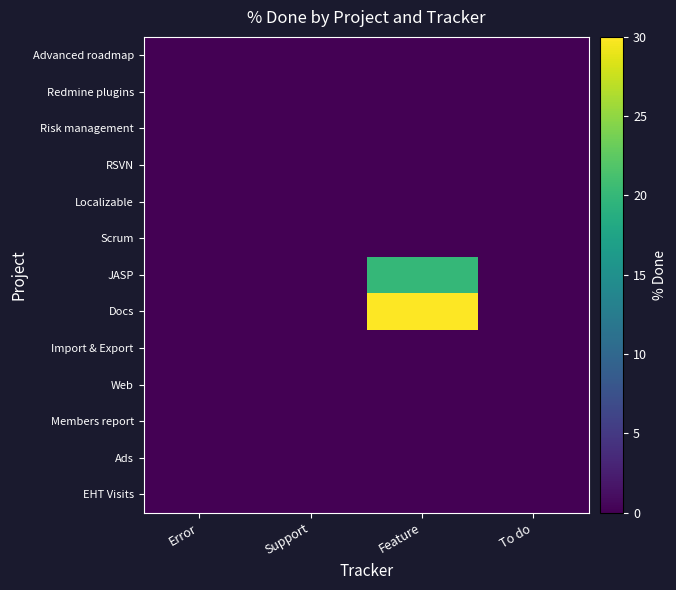

Reading right to left, transcribe all the data shown in this chart.

Advanced roadmap: To do=0	Feature=0	Support=0	Error=0
Redmine plugins: To do=0	Feature=0	Support=0	Error=0
Risk management: To do=0	Feature=0	Support=0	Error=0
RSVN: To do=0	Feature=0	Support=0	Error=0
Localizable: To do=0	Feature=0	Support=0	Error=0
Scrum: To do=0	Feature=0	Support=0	Error=0
JASP: To do=0	Feature=20	Support=0	Error=0
Docs: To do=0	Feature=30	Support=0	Error=0
Import & Export: To do=0	Feature=0	Support=0	Error=0
Web: To do=0	Feature=0	Support=0	Error=0
Members report: To do=0	Feature=0	Support=0	Error=0
Ads: To do=0	Feature=0	Support=0	Error=0
EHT Visits: To do=0	Feature=0	Support=0	Error=0